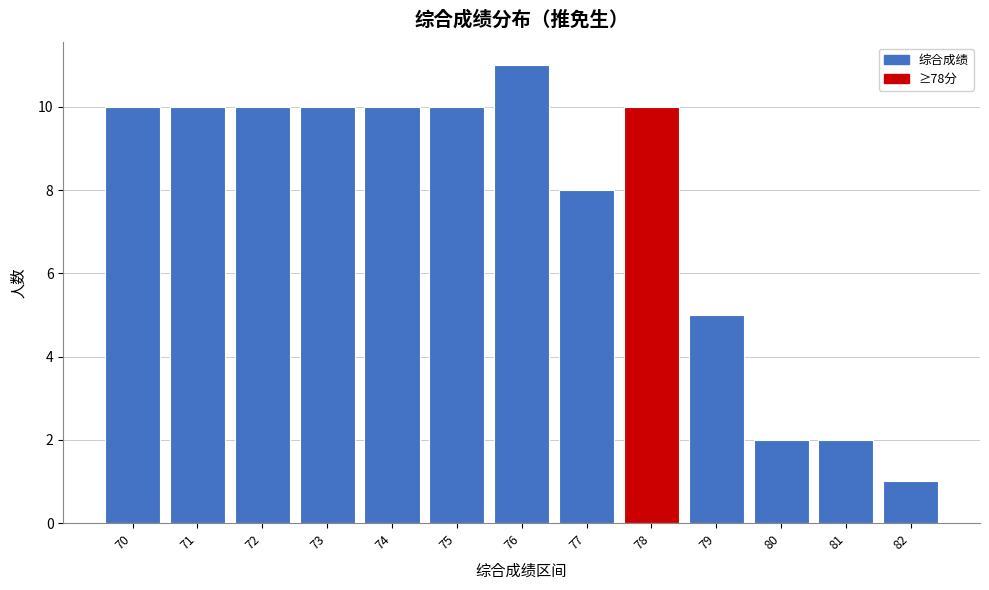

Reading left to right, what are all the values shown in this chart?

70=10	71=10	72=10	73=10	74=10	75=10	76=11	77=8	78=10	79=5	80=2	81=2	82=1